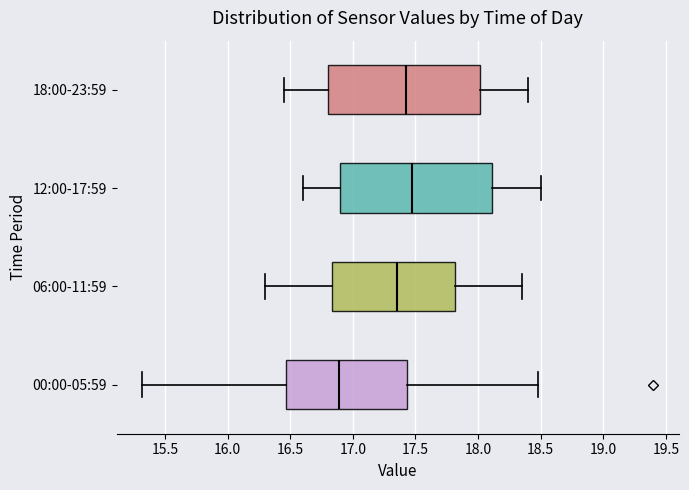

Where does the left whisker of the box for 18:00-23:59 end on the x-axis? The values are not printed on the chart, so give them approximately, as read against the axis.

16.45